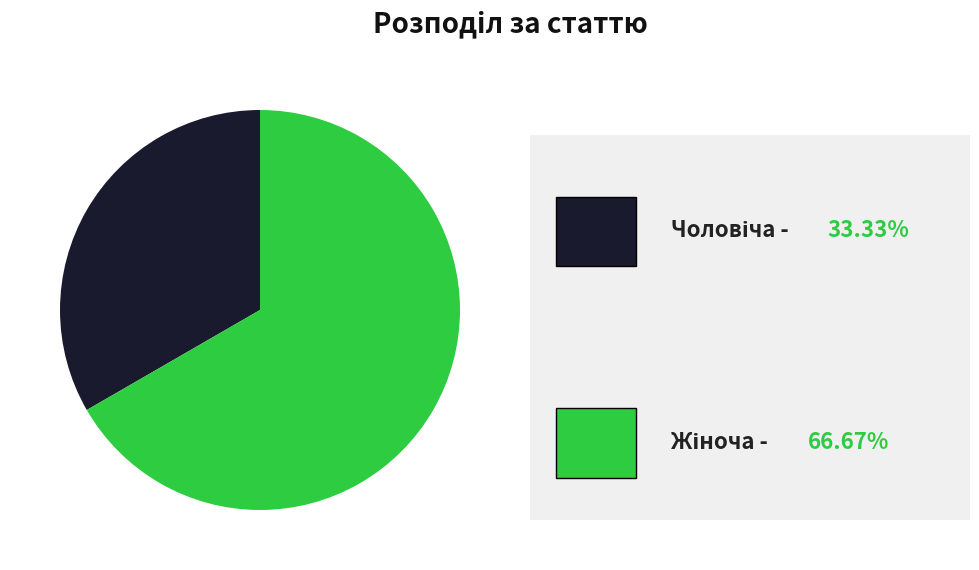

Is there a majority slice in this chart?

Yes